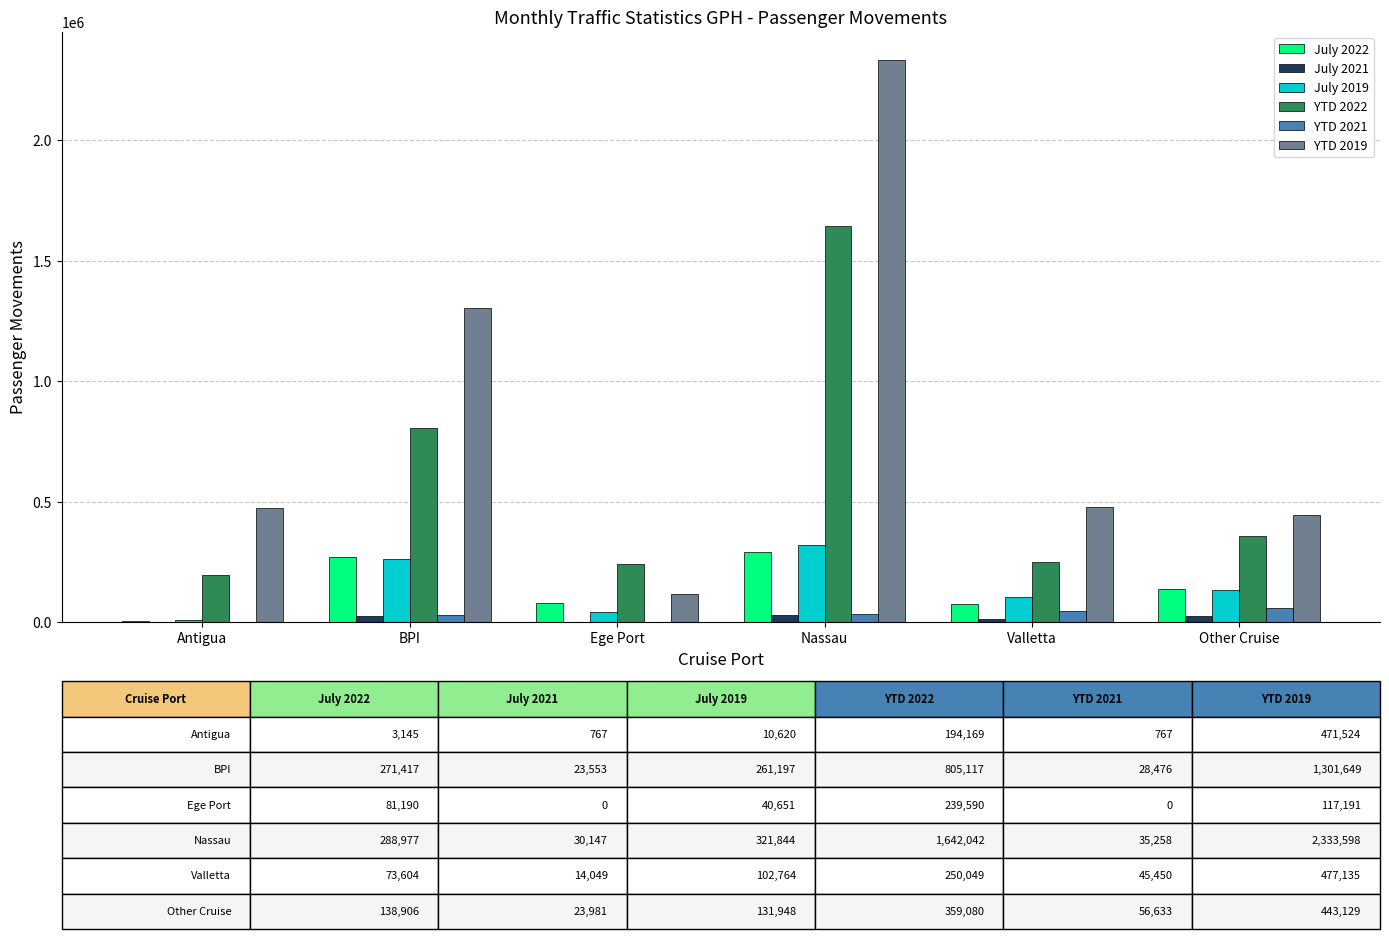

What is the greatest value displayed?

2333598